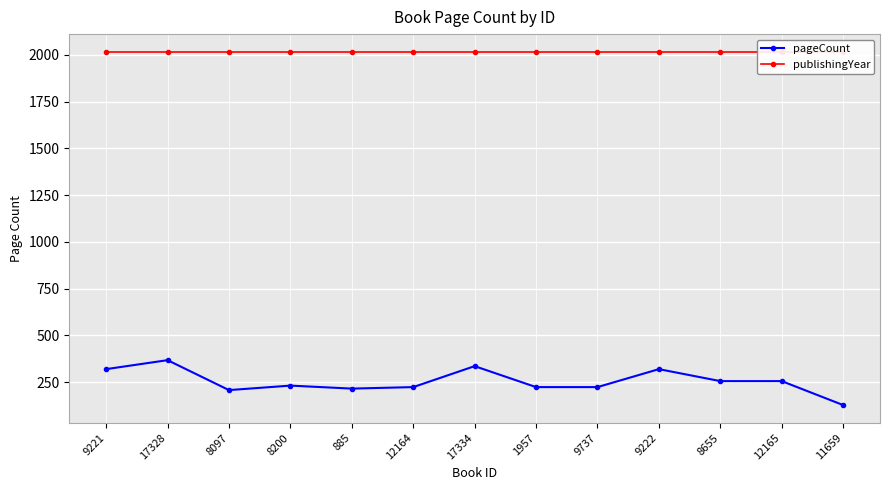

Reading left to right, transcribe all the data shown in this chart.

pageCount: 320	368	208	232	216	224	336	224	224	320	256	256	128
publishingYear: 2016	2016	2016	2016	2016	2016	2016	2016	2016	2016	2016	2016	2016